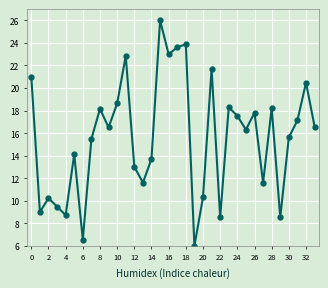

What is the value of the 5th point from the left?

8.7